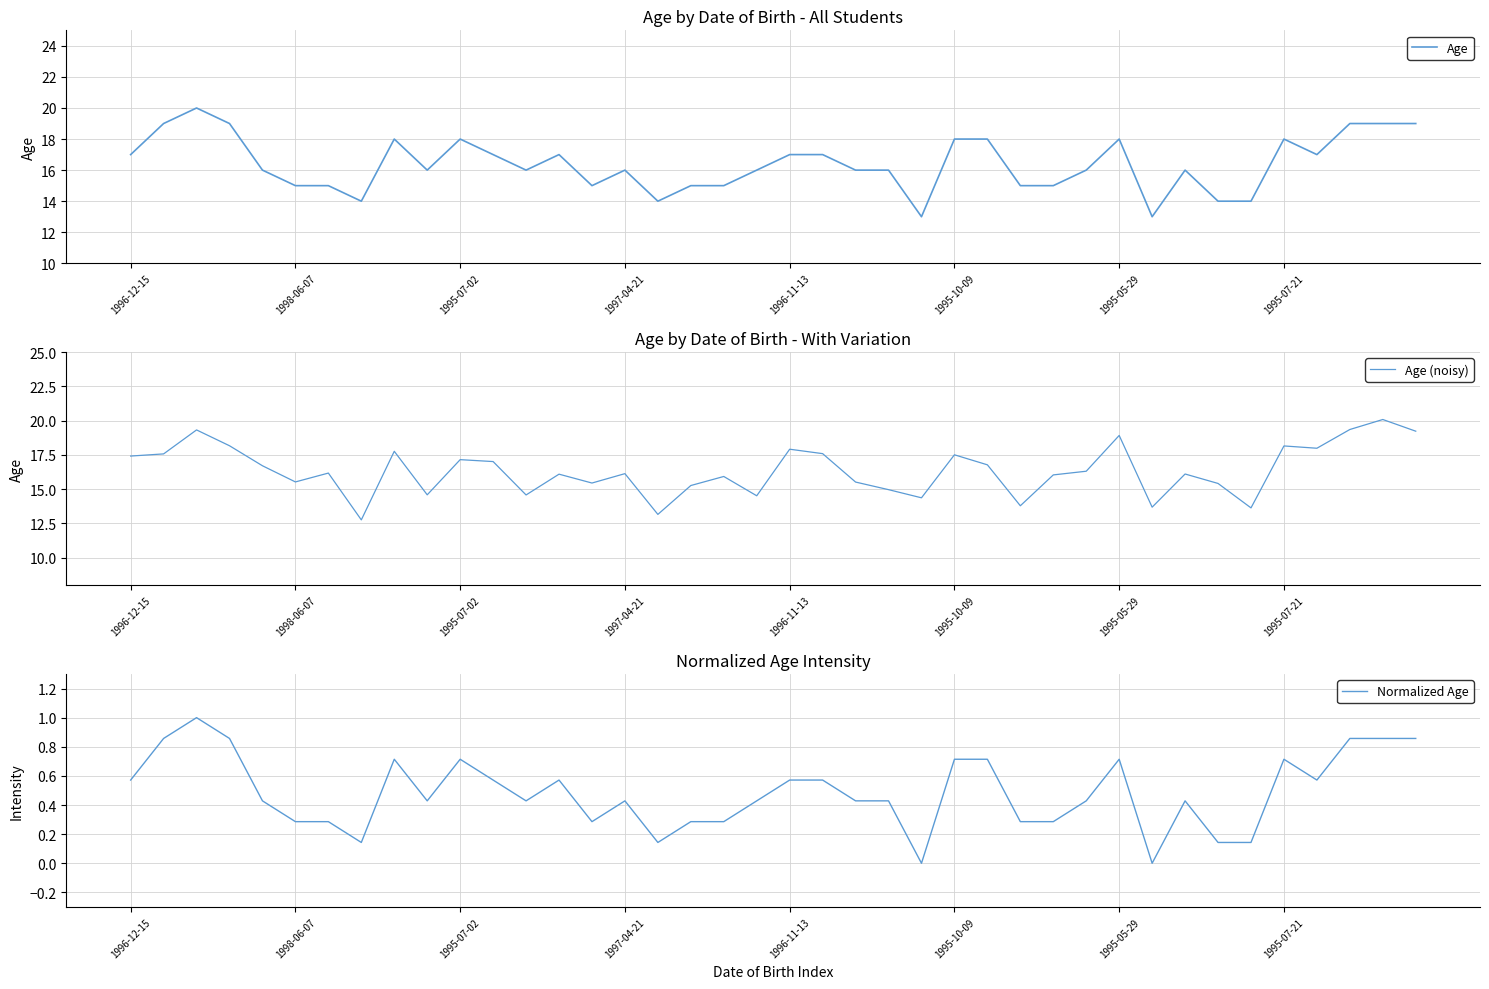

What is the highest value of the Age (noisy) series?

20.1